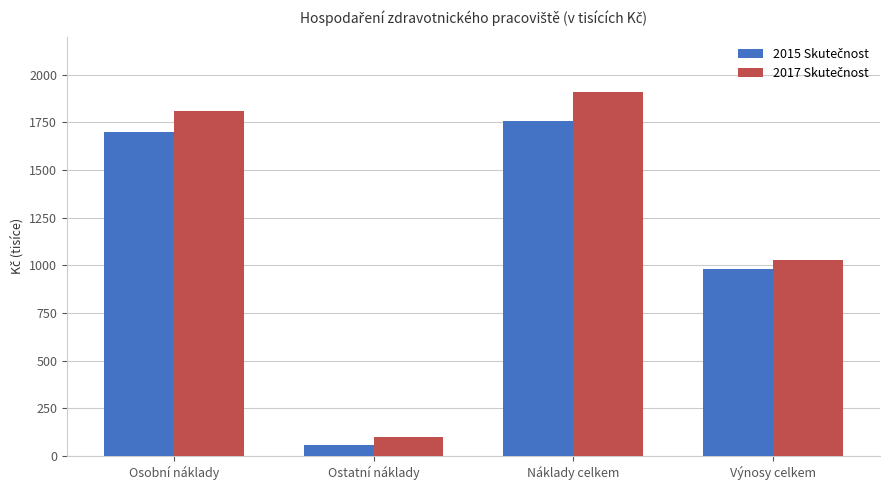

At how many categories does at least one series exceed 700?

3